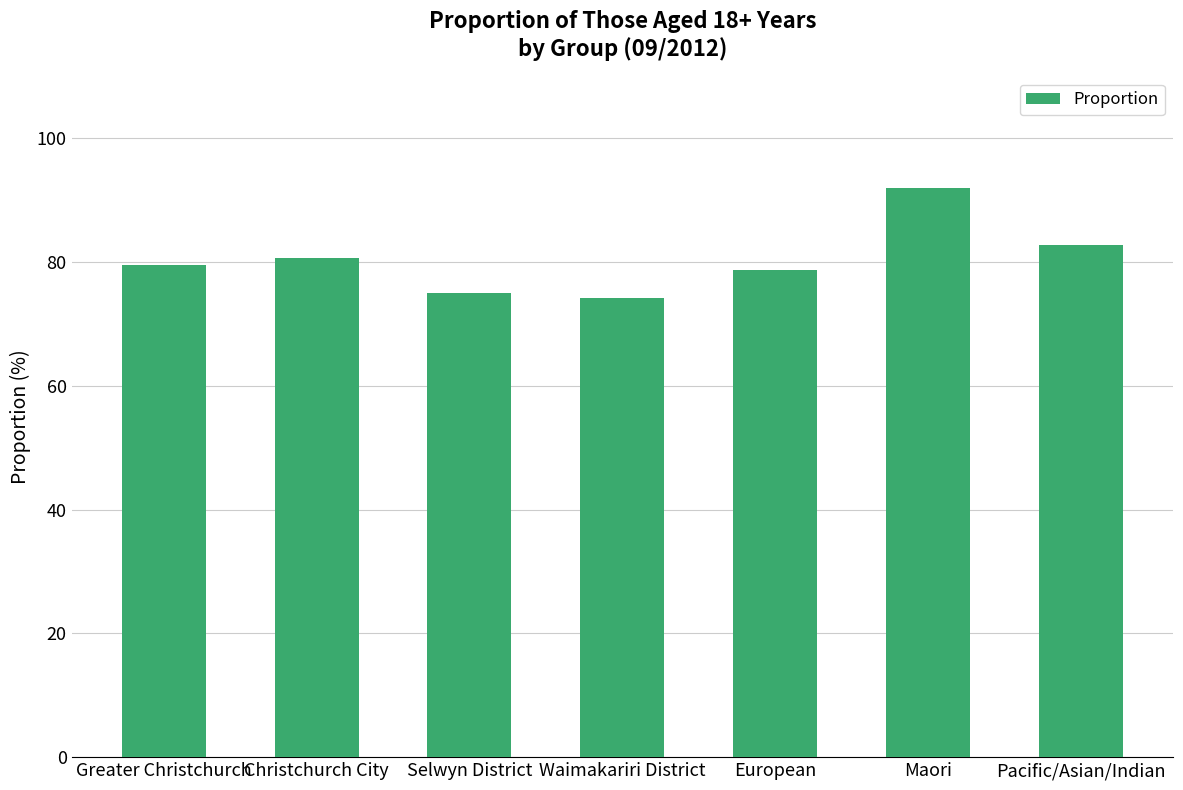

How many distinct data groups are displayed?

1